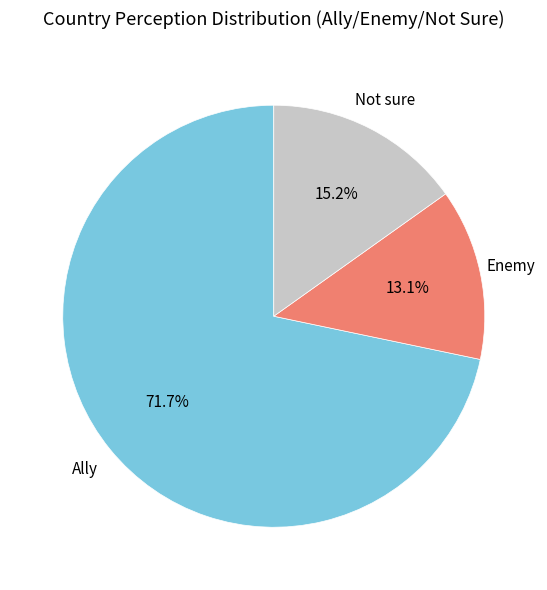

To the nearest percent, what is the difference between the largest and smallest slice percentages?

59%